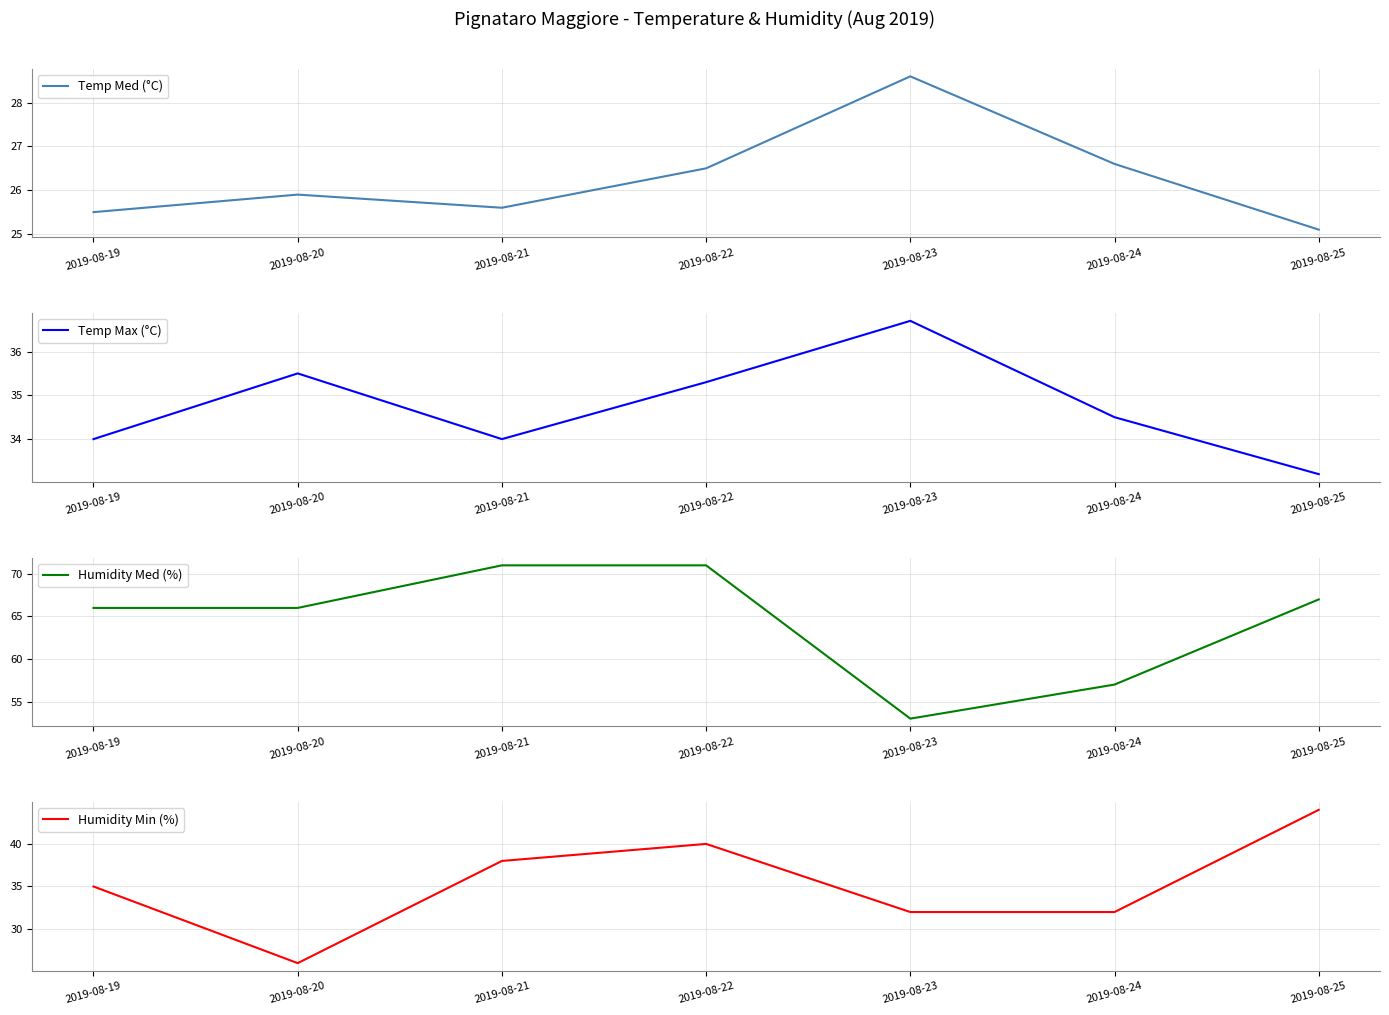

In Temp Med (°C), how many points are lower than both neighbors (excluding endpoints)?

1